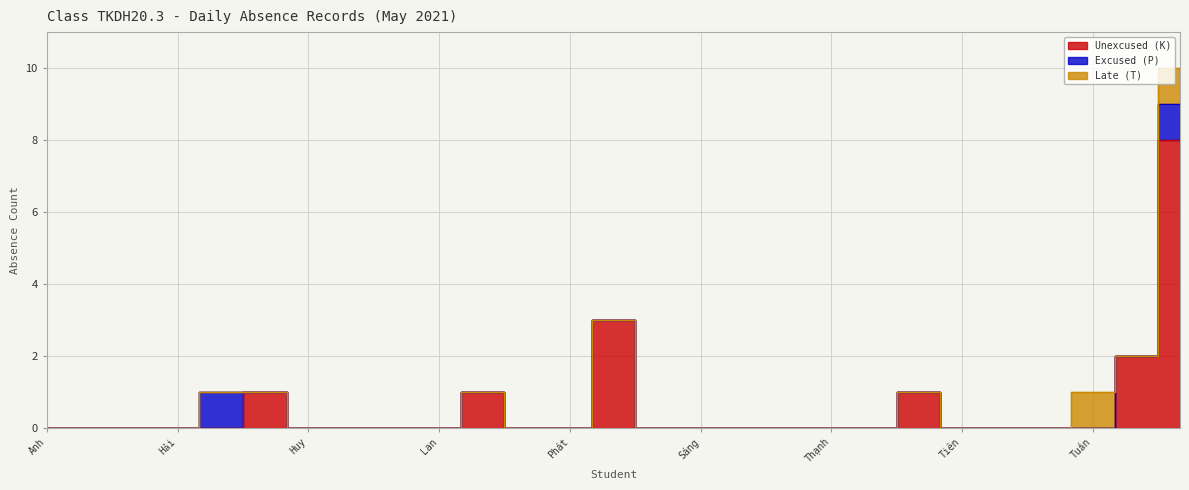

Which has a higher value, TỔNG CỘNG or Nguyễn Thị Thanh Nga?

TỔNG CỘNG